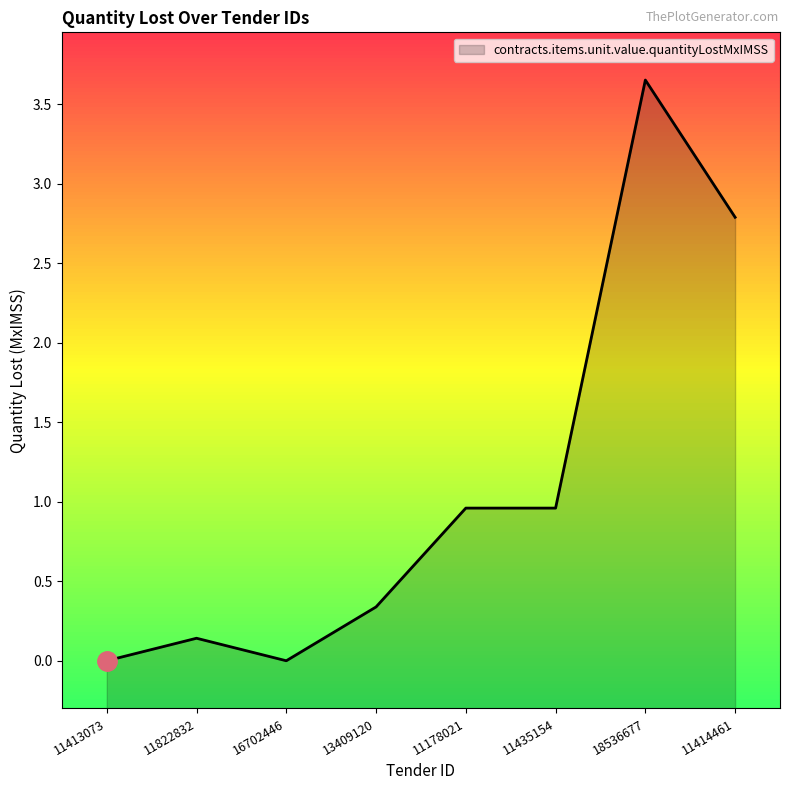

How many interior local valleys (lower than both neighbors) does the data have?

1